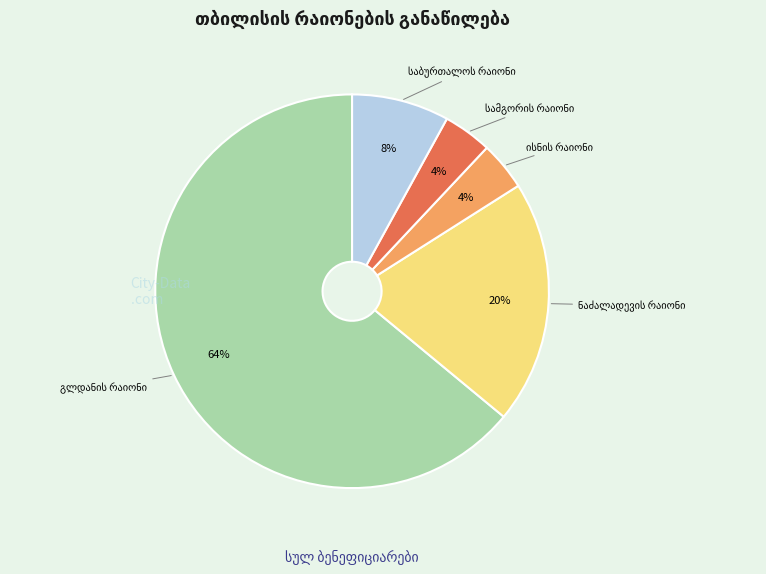

To the nearest percent, what is the average slice percentage?

20%